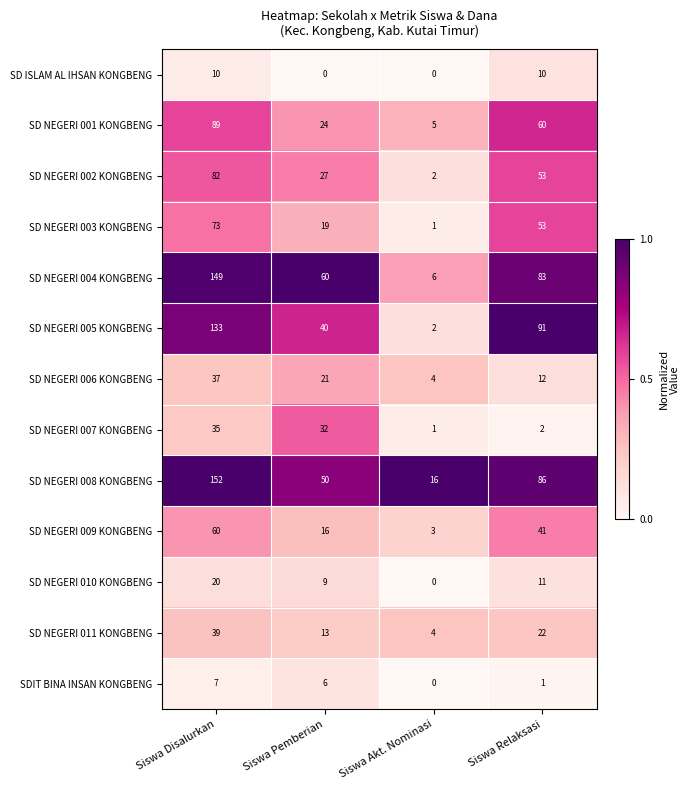

How many values in the SD NEGERI 011 KONGBENG series are below 22?

2